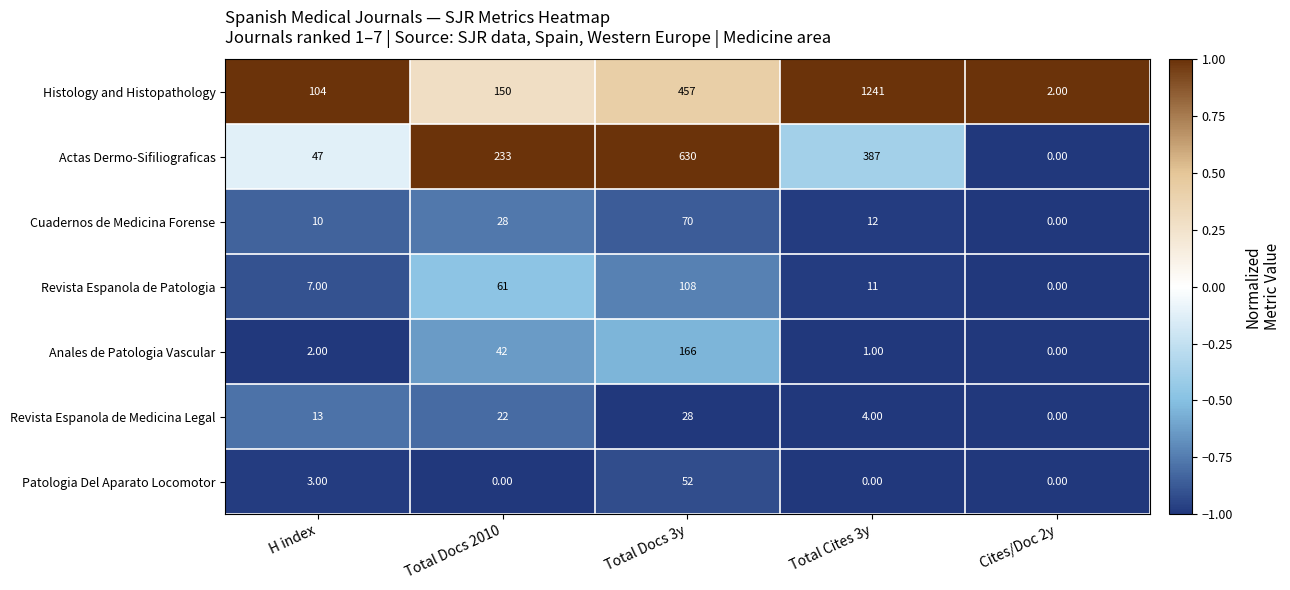

Rank the series by their maximum value, from highest to lowest.

Histology and Histopathology, Actas Dermo-Sifiliograficas, Anales de Patologia Vascular, Revista Espanola de Patologia, Cuadernos de Medicina Forense, Patologia Del Aparato Locomotor, Revista Espanola de Medicina Legal